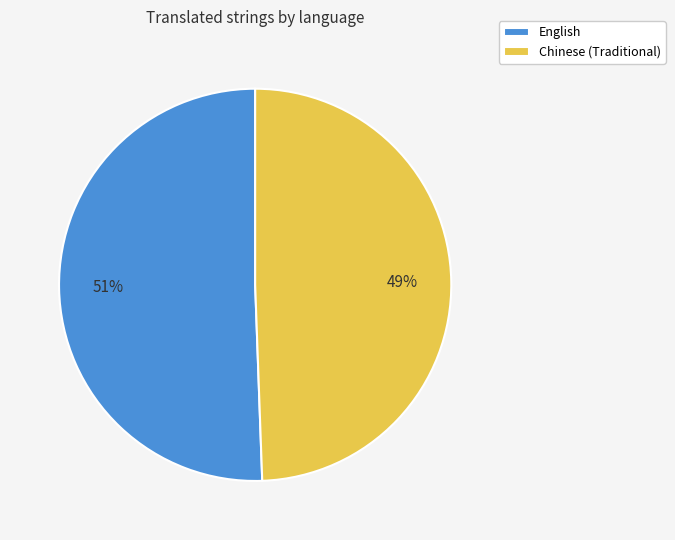

Which category accounts for the majority?

English